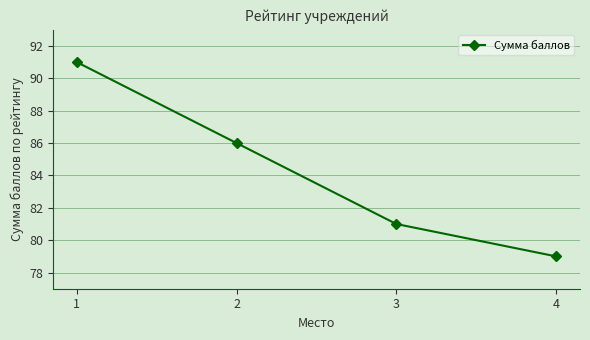

What is the difference between the maximum and minimum values?

12